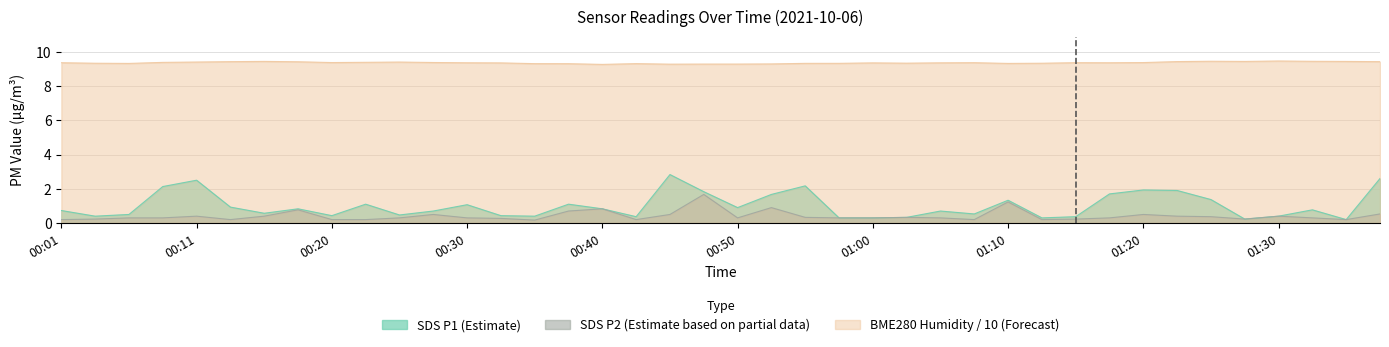

How many lines are shown in the chart?

3